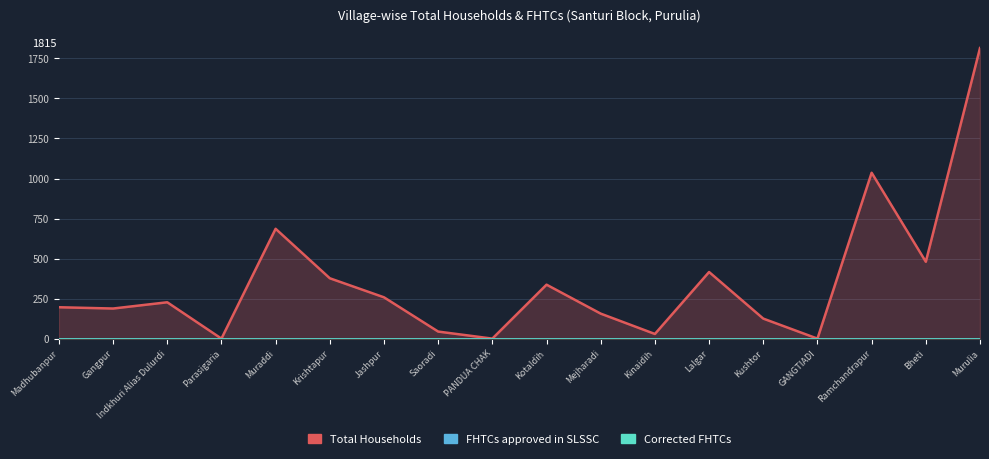

Which has a higher value, Parasigaria or Muraddi?

Muraddi